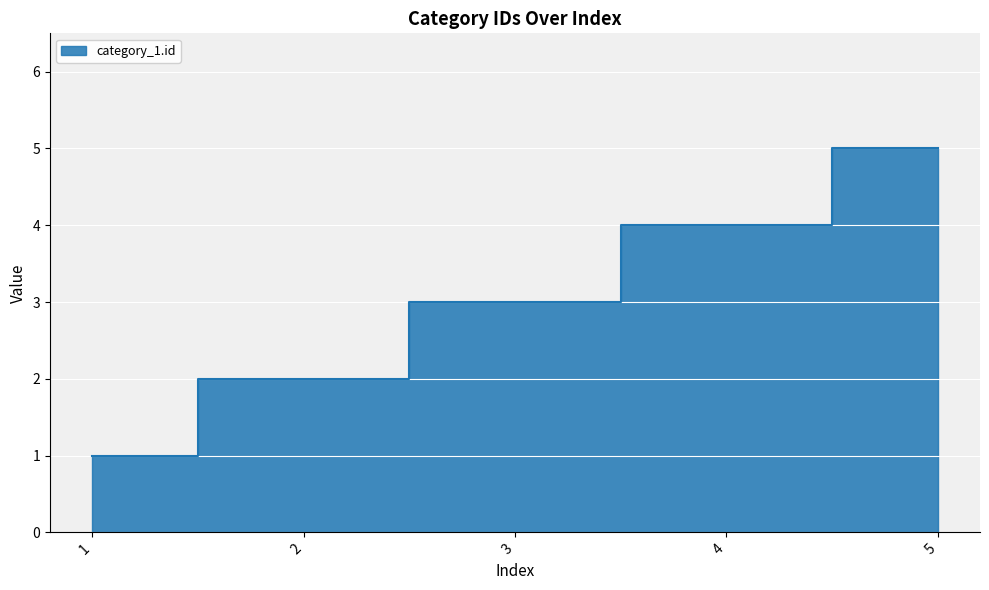

What is the smallest value displayed?

1